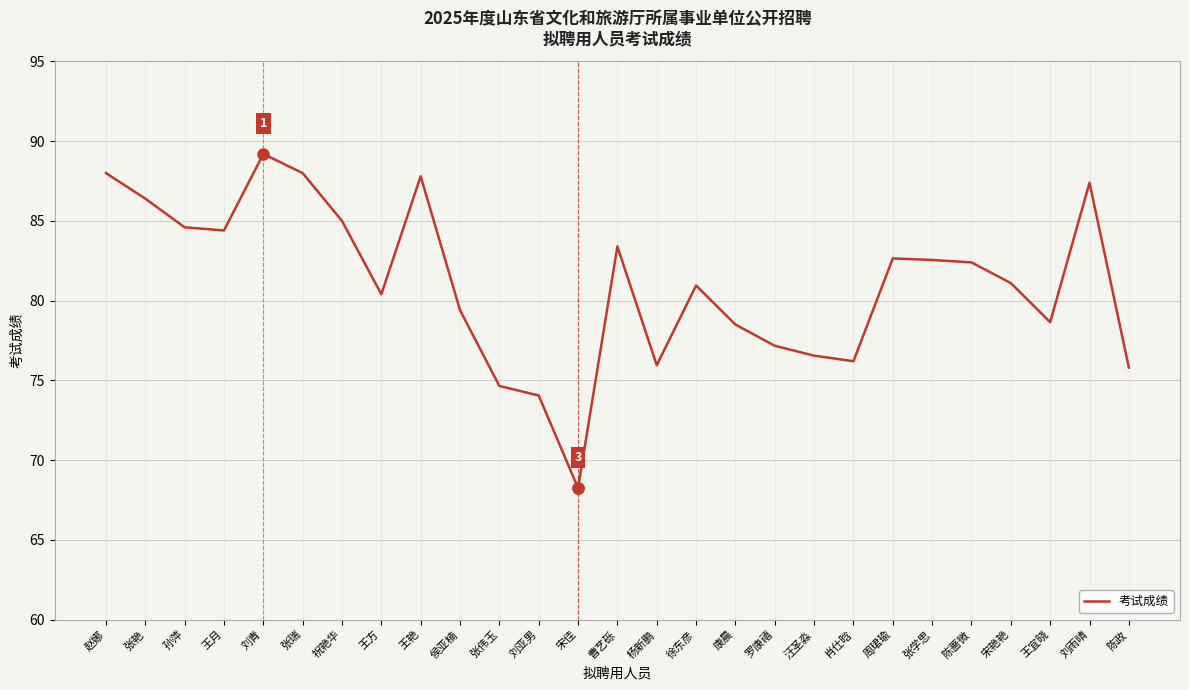

What is the difference between the values at 刘雨晴 and 罗康禧?

10.2